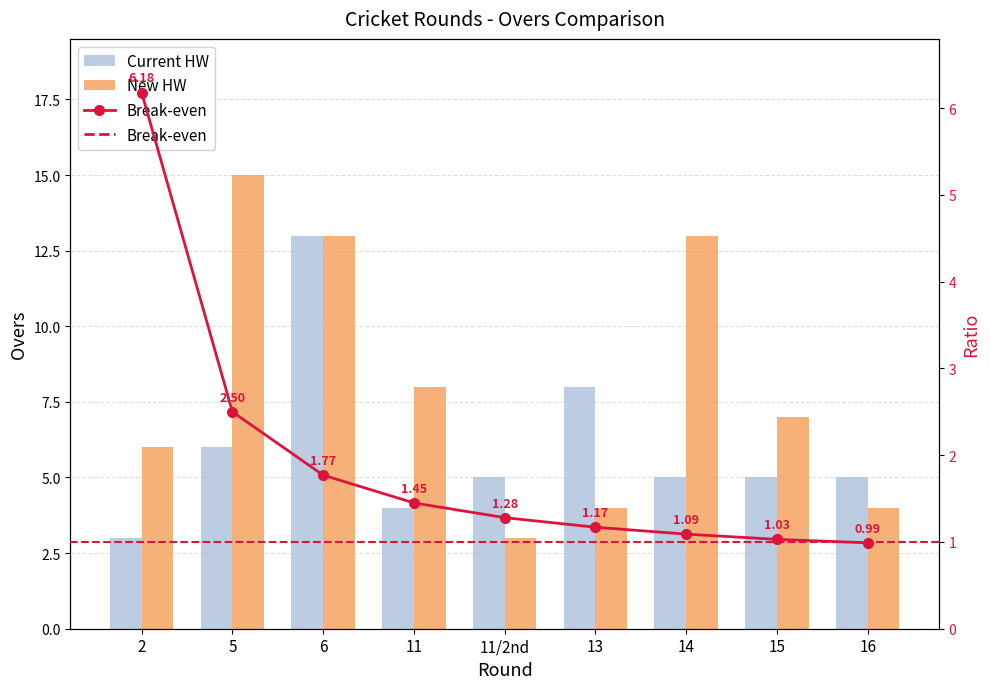

The Break-even series shows 9.9 at 2. True or false?

False